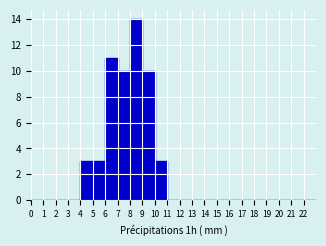

What is the height of the bar covering 9 to 10 on the x-axis? The values are not printed on the chart, so give them approximately, as read against the axis.

10